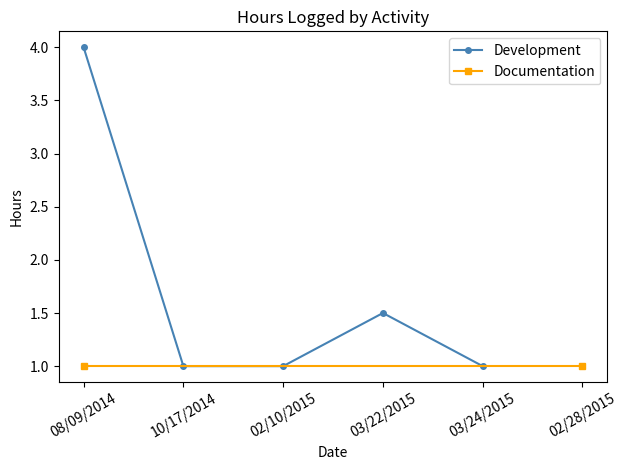

What is the difference between the maximum and minimum values?

3.0